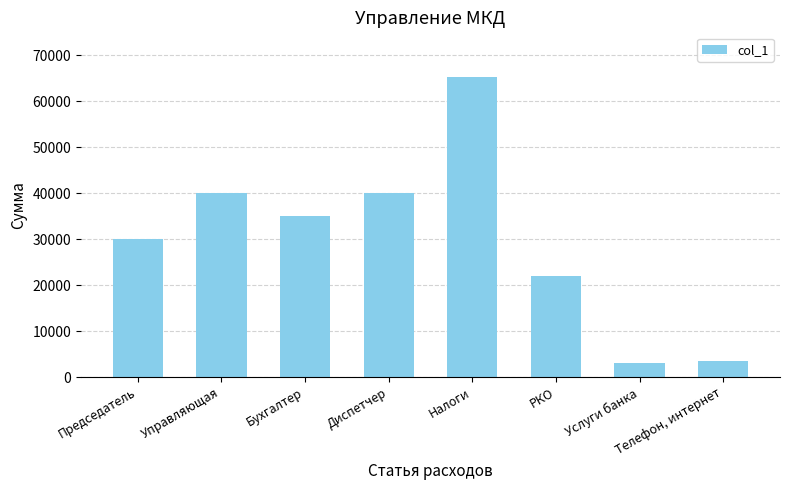

At which label is the value closest to 34125?

Бухгалтер